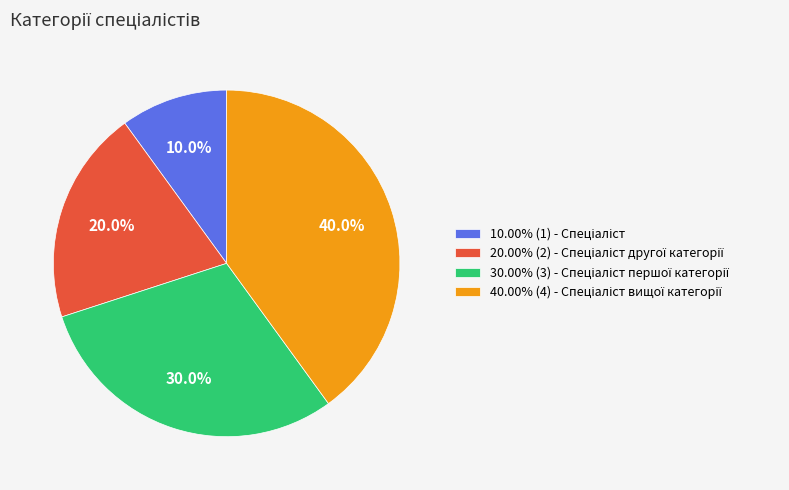

Does any single category account for the majority?

No